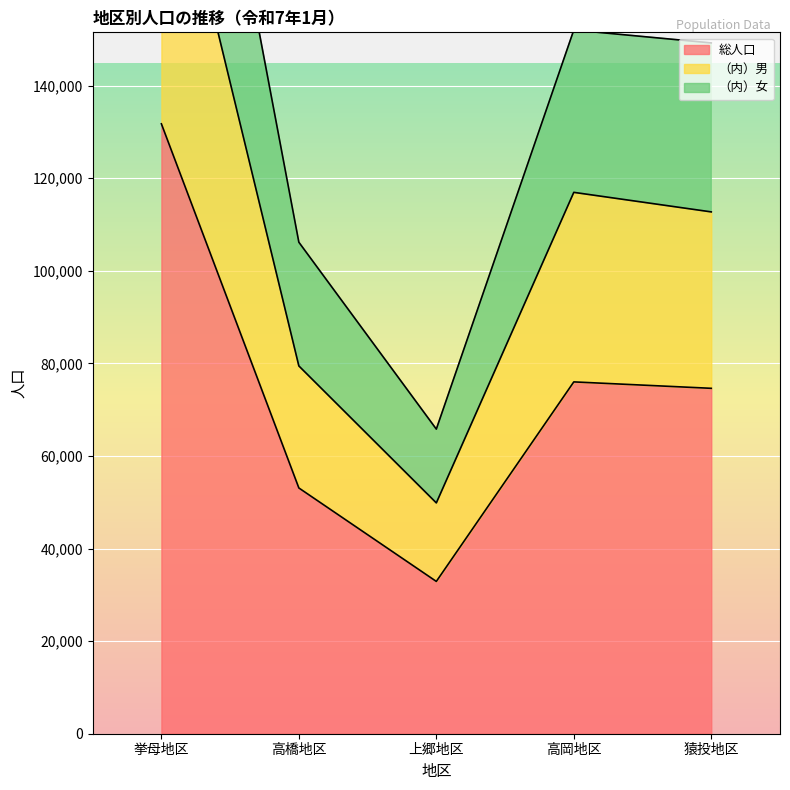

The value of 総人口 at 猿投地区 is 74602. True or false?

True